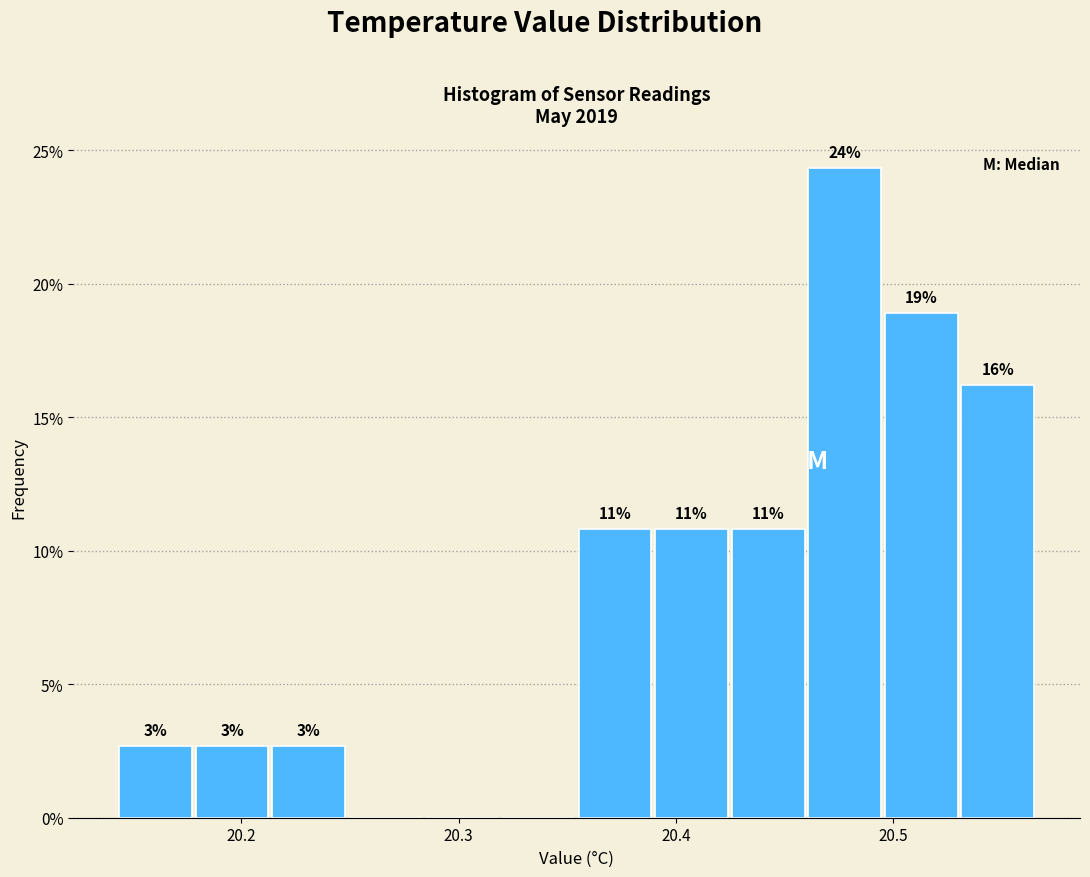

Read against the x-axis, roughly where is the centre of the tallest bar?

20.48